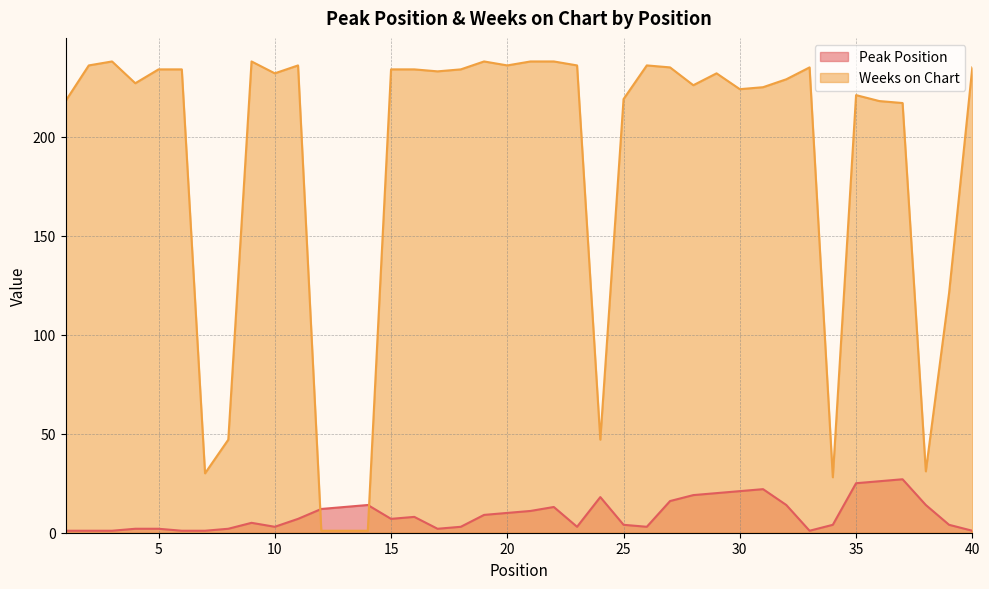

How many lines are shown in the chart?

2